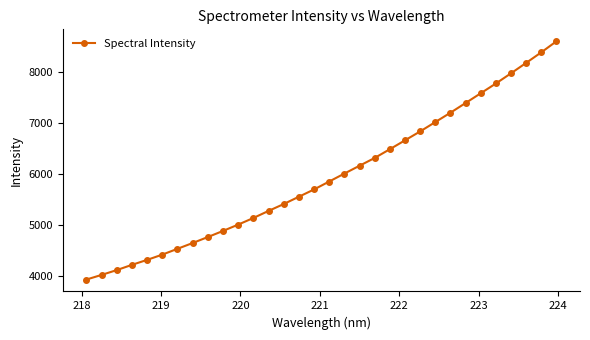

What is the value of the 31st point from the left?

8394.5